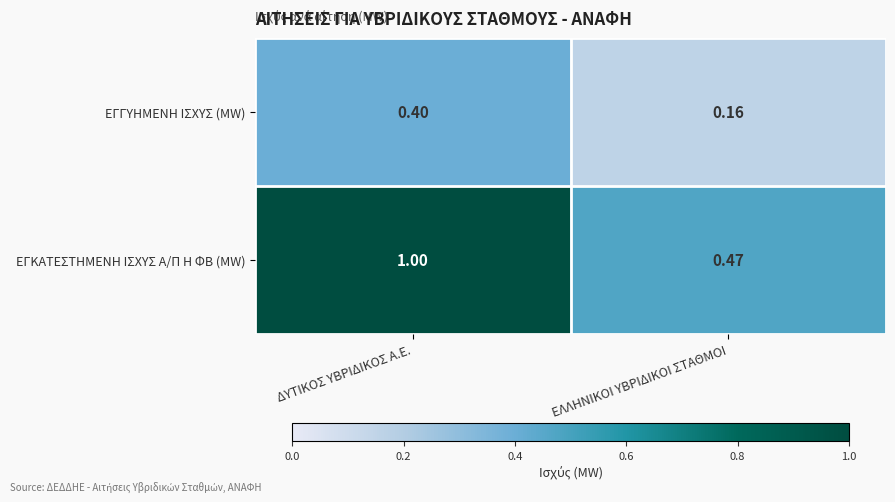

At which label is ΕΓΚΑΤΕΣΤΗΜΕΝΗ ΙΣΧΥΣ Α/Π Η ΦΒ (MW) closest to 0?

ΕΛΛΗΝΙΚΟΙ ΥΒΡΙΔΙΚΟΙ ΣΤΑΘΜΟΙ